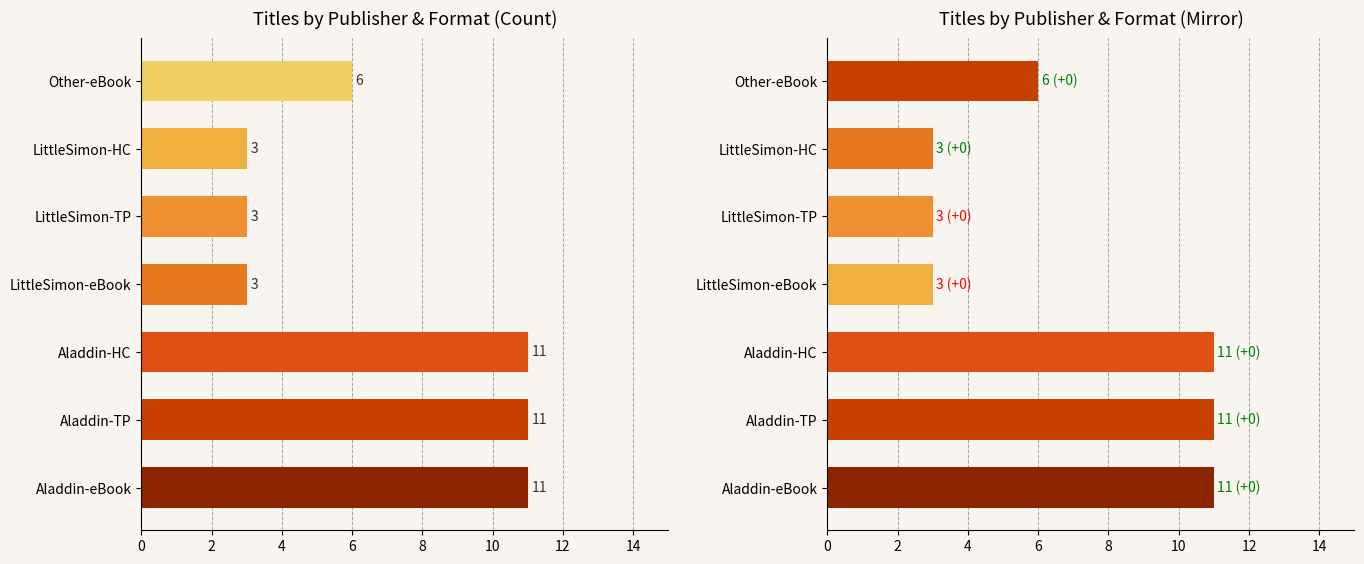

Between Other-eBook and LittleSimon-eBook, which is larger?

Other-eBook